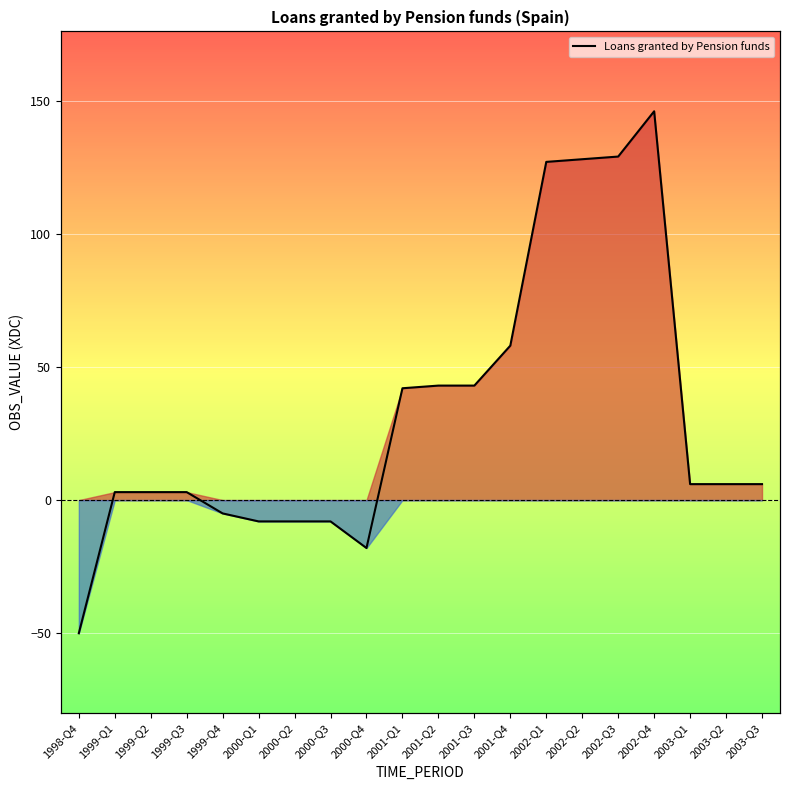

Reading left to right, list all the values displayed in this chart.

1998-Q4=-50	1999-Q1=3	1999-Q2=3	1999-Q3=3	1999-Q4=-5	2000-Q1=-8	2000-Q2=-8	2000-Q3=-8	2000-Q4=-18	2001-Q1=42	2001-Q2=43	2001-Q3=43	2001-Q4=58	2002-Q1=127	2002-Q2=128	2002-Q3=129	2002-Q4=146	2003-Q1=6	2003-Q2=6	2003-Q3=6